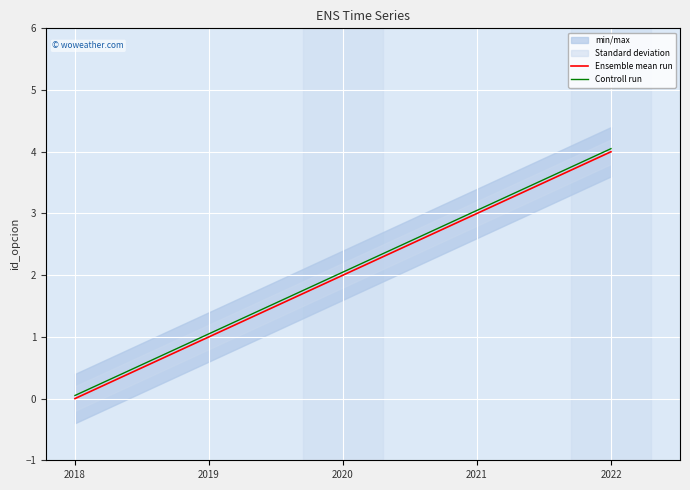

True or false: Ensemble mean run has a value of 4.2 at 2021.

False